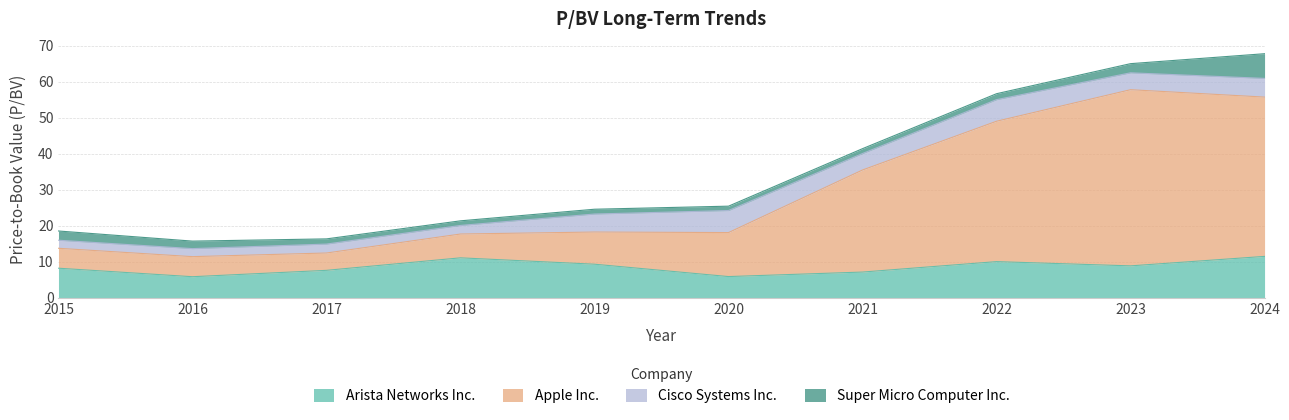

At which label does Apple Inc. reach its peak?

2023